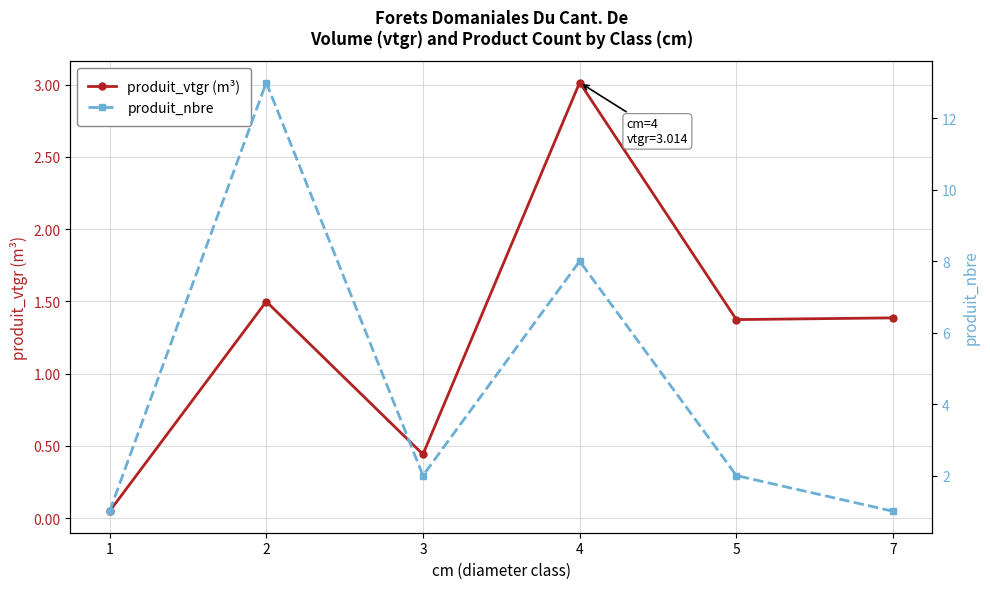

At which label does produit_vtgr (m³) first exceed 1?

2